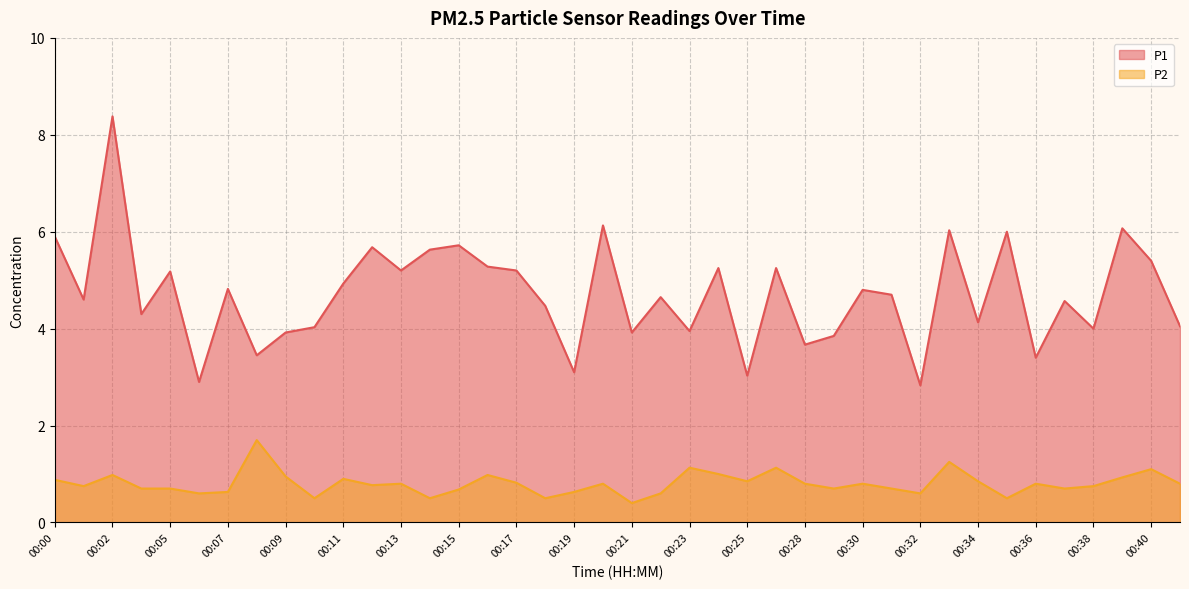

In P1, how many points are lower than both neighbors (excluding endpoints)?

14